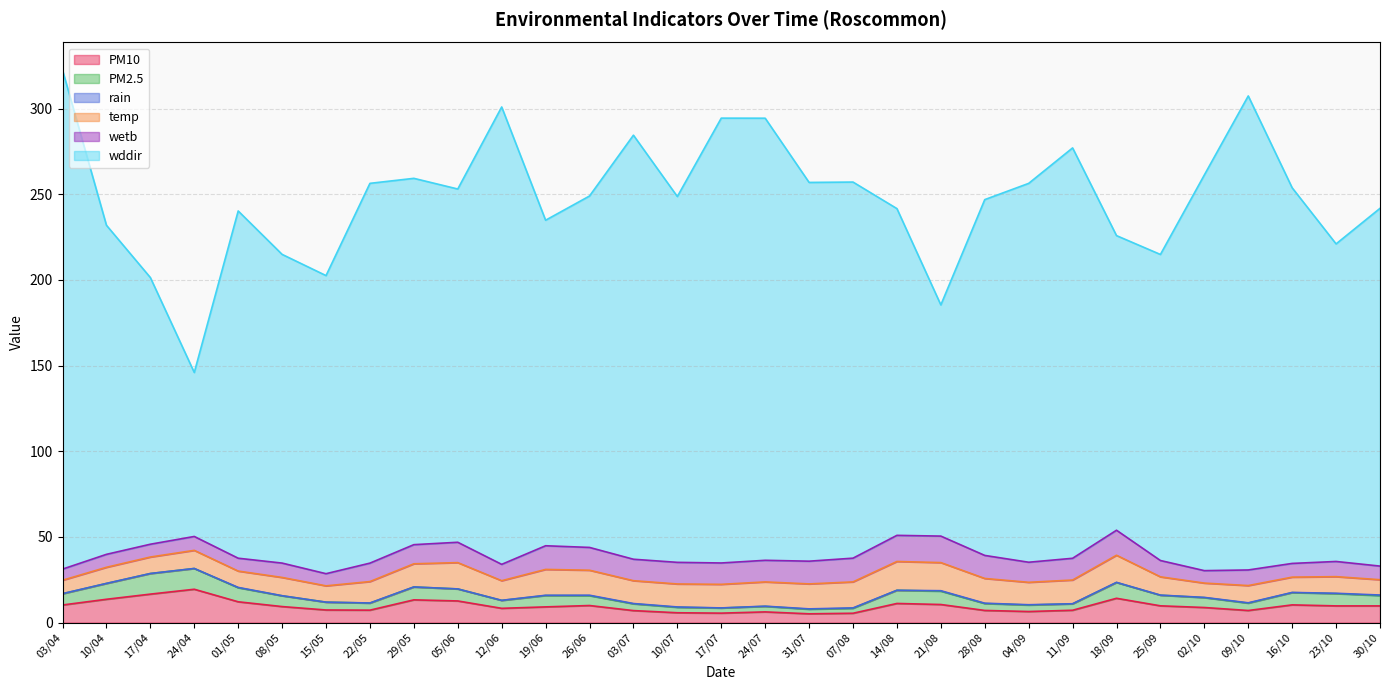

What is the label of the 13th point from the left?

26/06